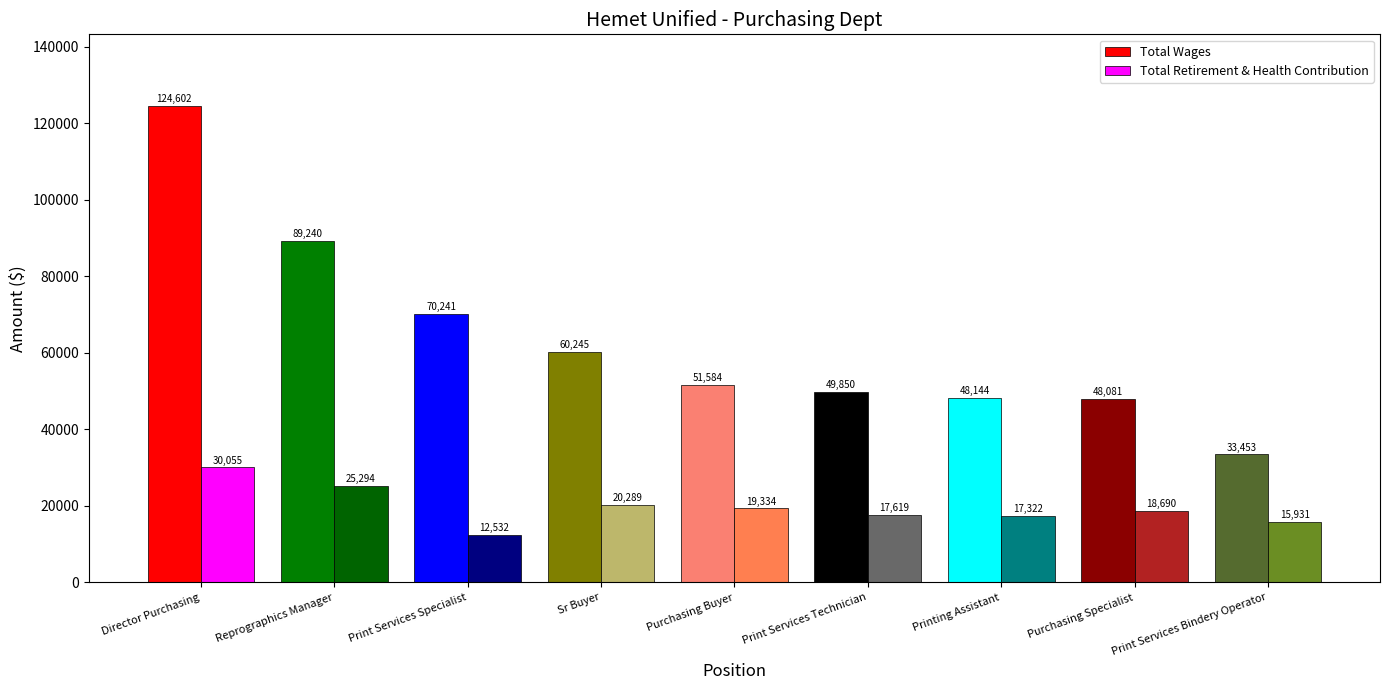

What is the sum of all Total Retirement & Health Contribution values?

177066